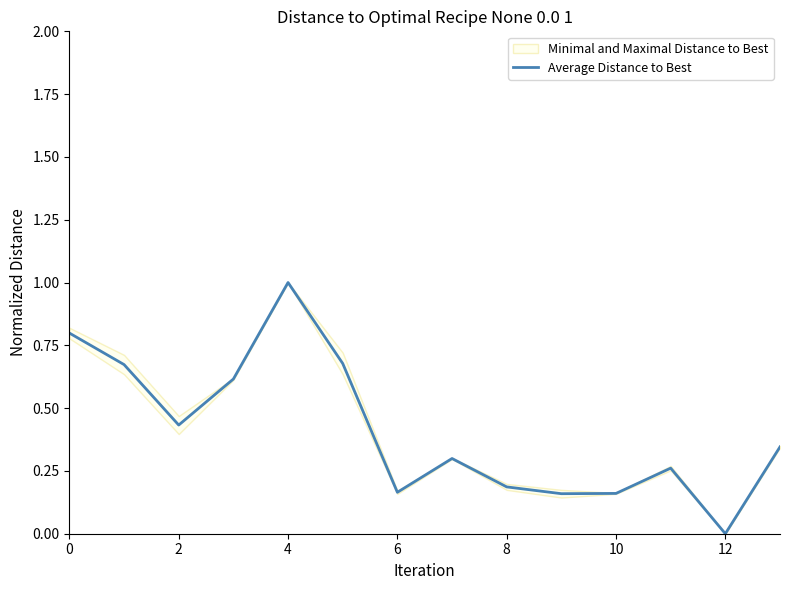

At which label does Average Distance to Best reach its minimum?

12